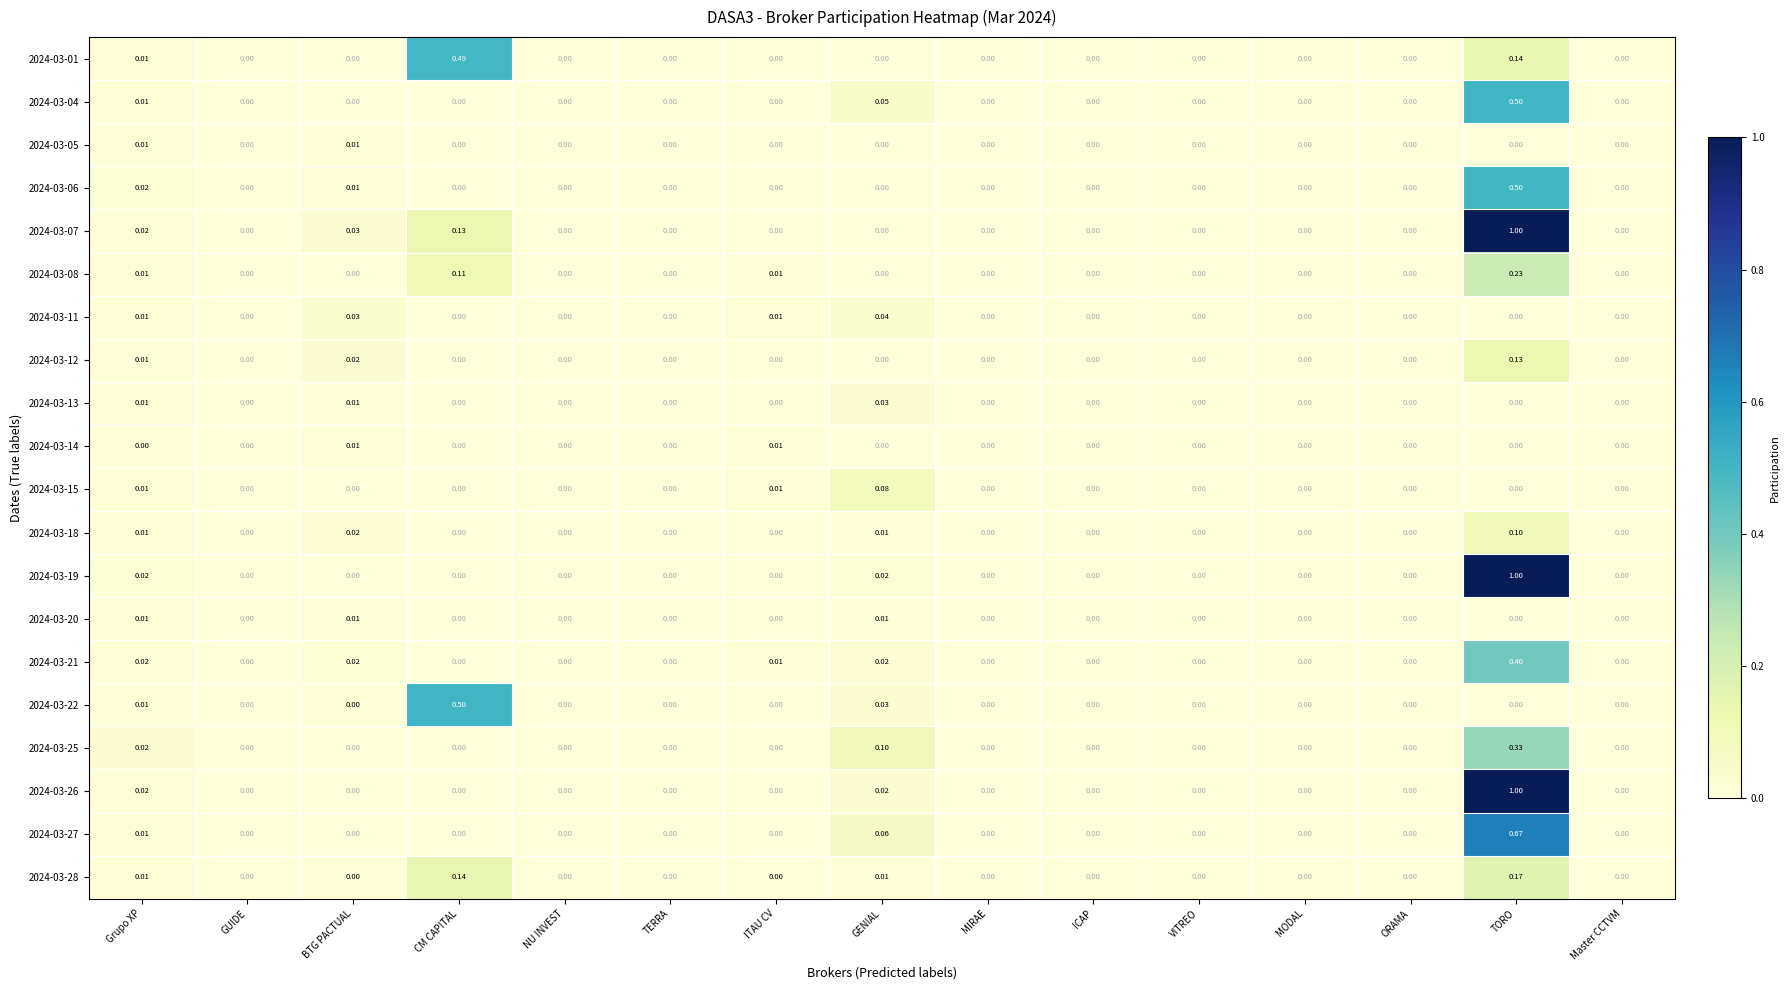

What is the total value across all series at CM CAPITAL?

1.4